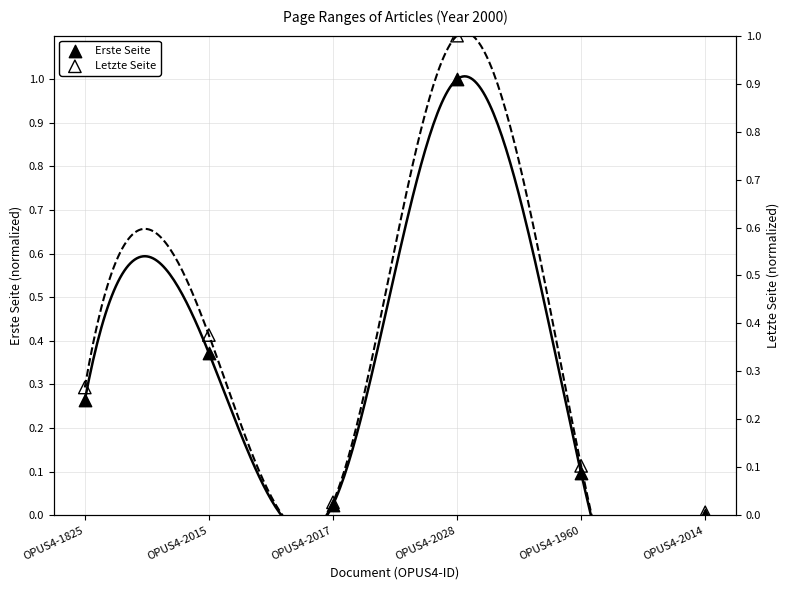

Which series contains the highest Y value?

Erste Seite